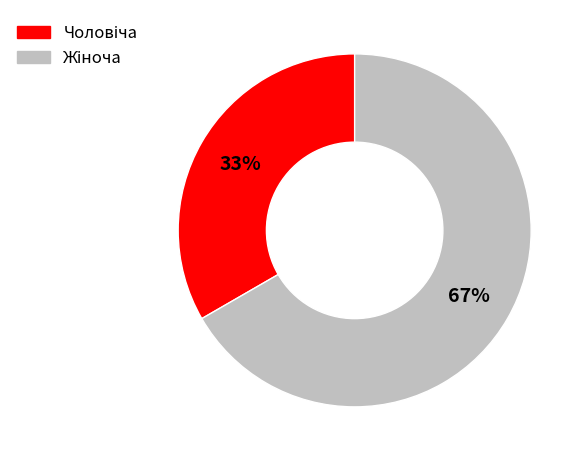

To the nearest percent, what is the average slice percentage?

50%